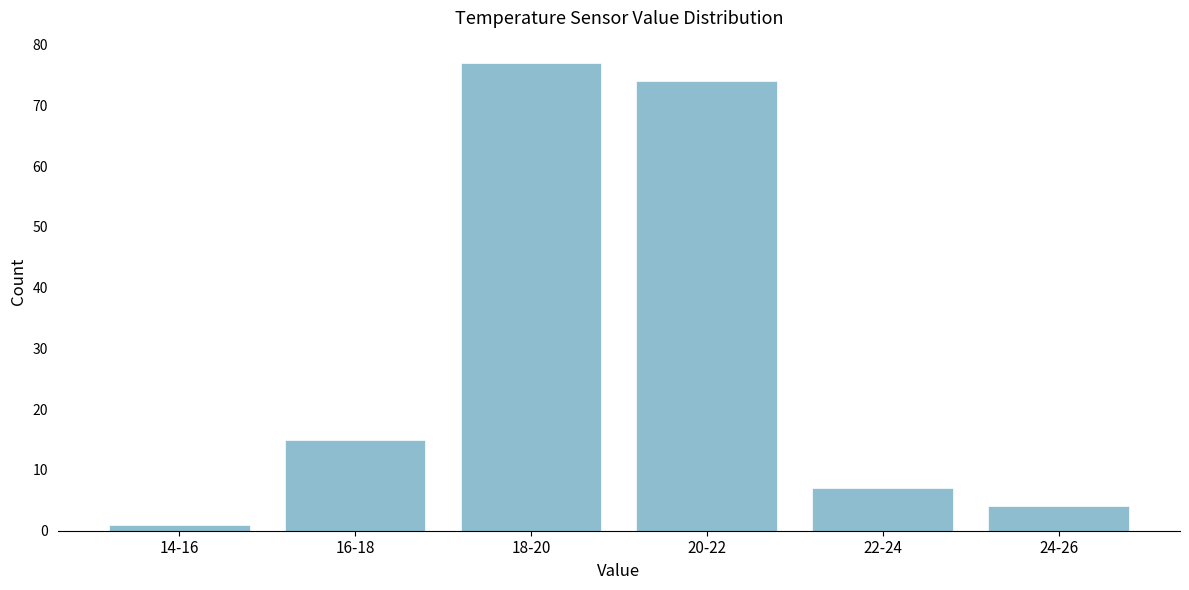

Reading left to right, list all the values displayed in this chart.

1	15	77	74	7	4